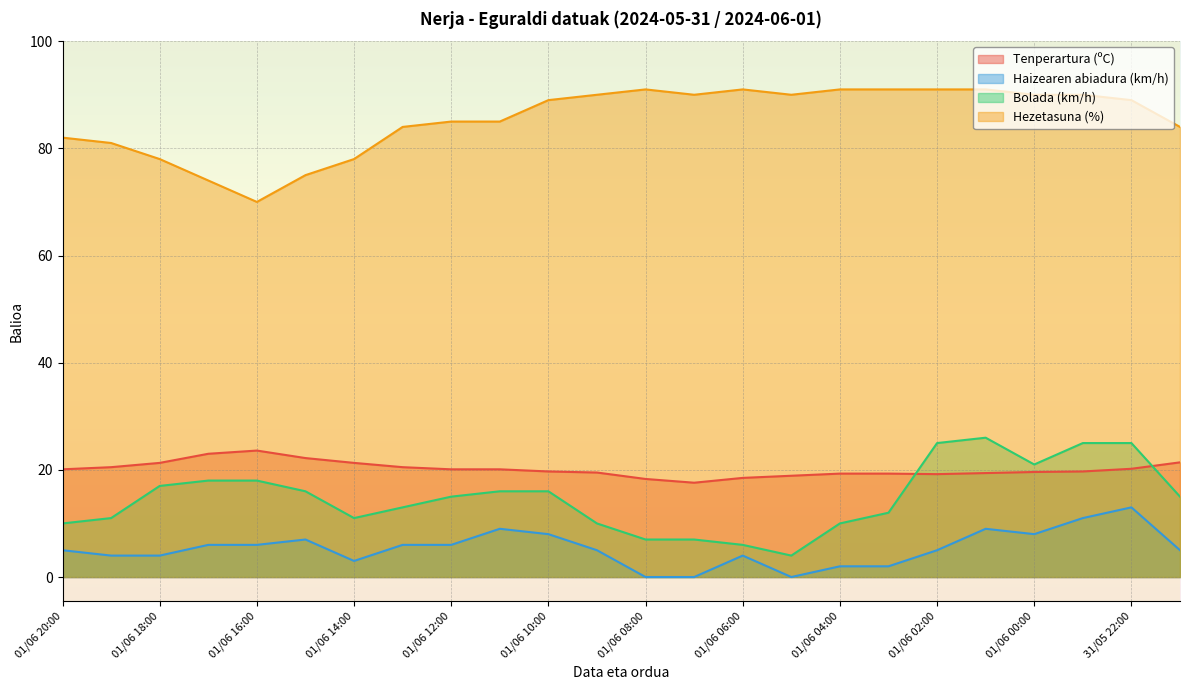

What is the difference between the maximum and minimum values in the Tenperartura (ºC) series?

6.0